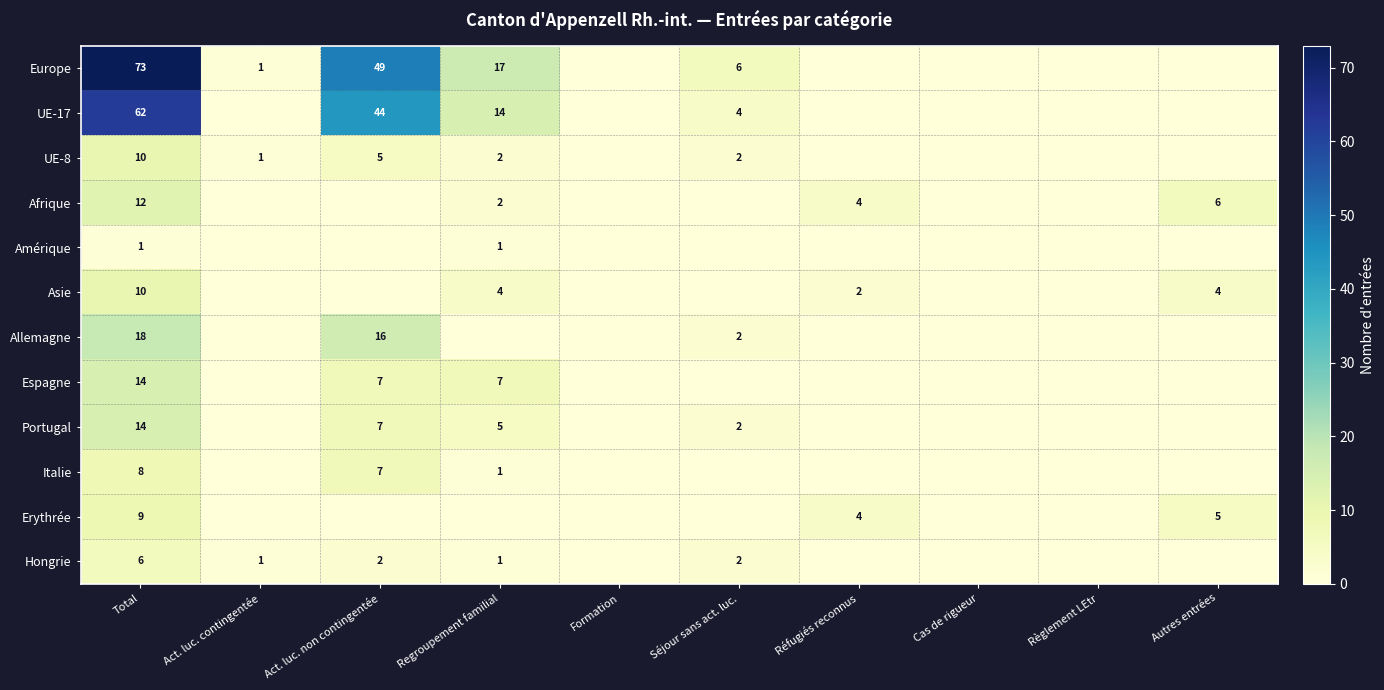

The value of UE-17 at Séjour sans act. luc. is 4. True or false?

True